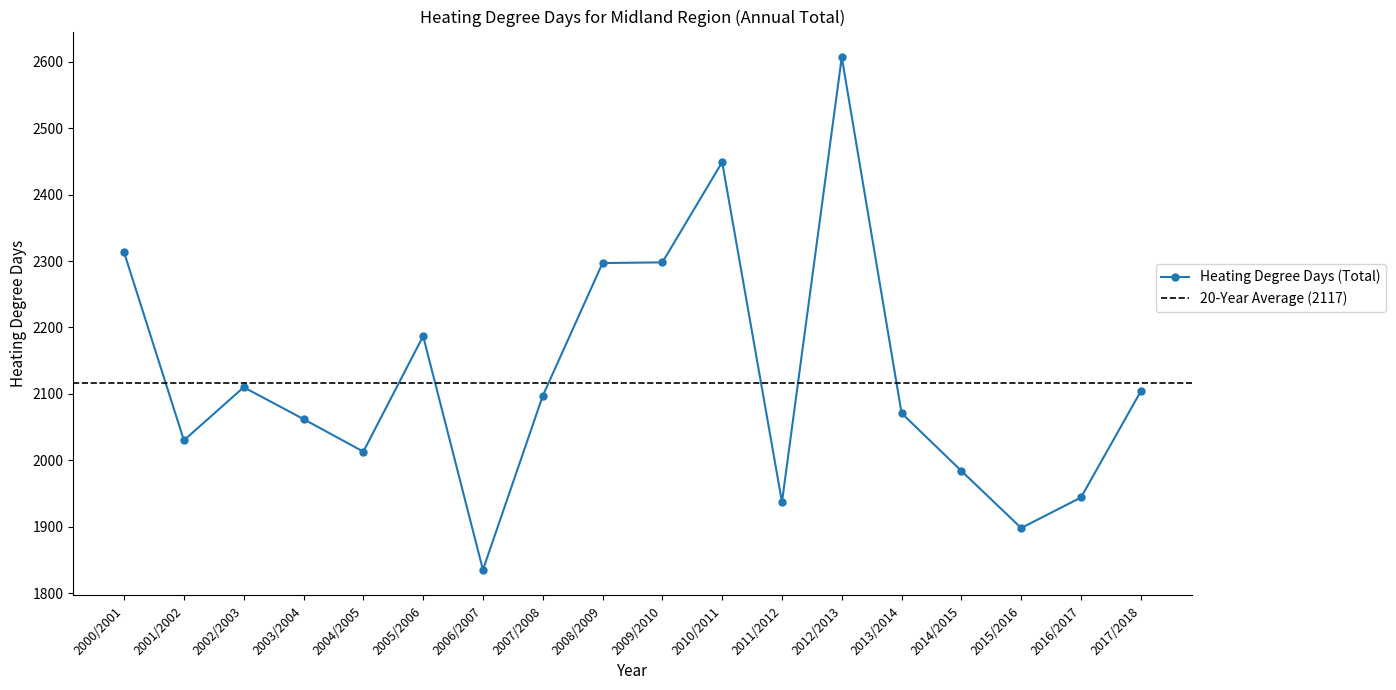

What is the change in value from 2011/2012 to 2016/2017?

+7